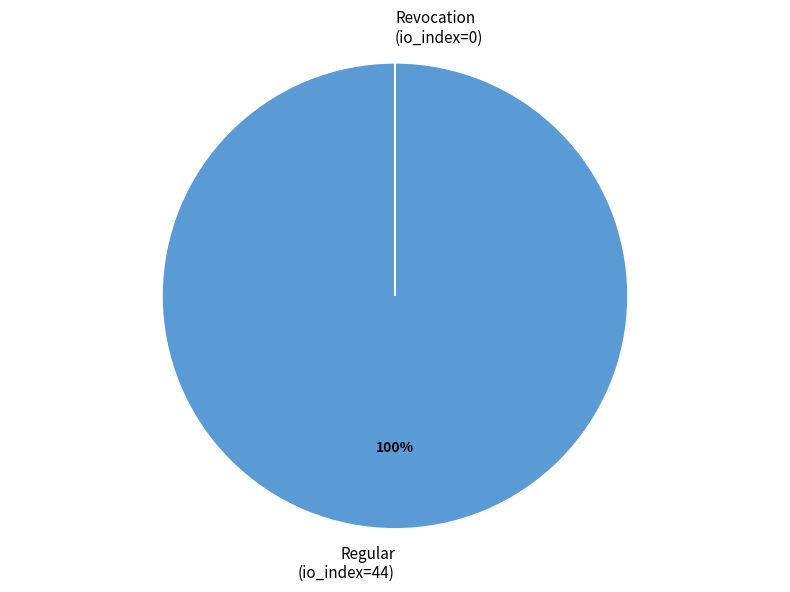

To the nearest percent, what is the average slice percentage?

50%